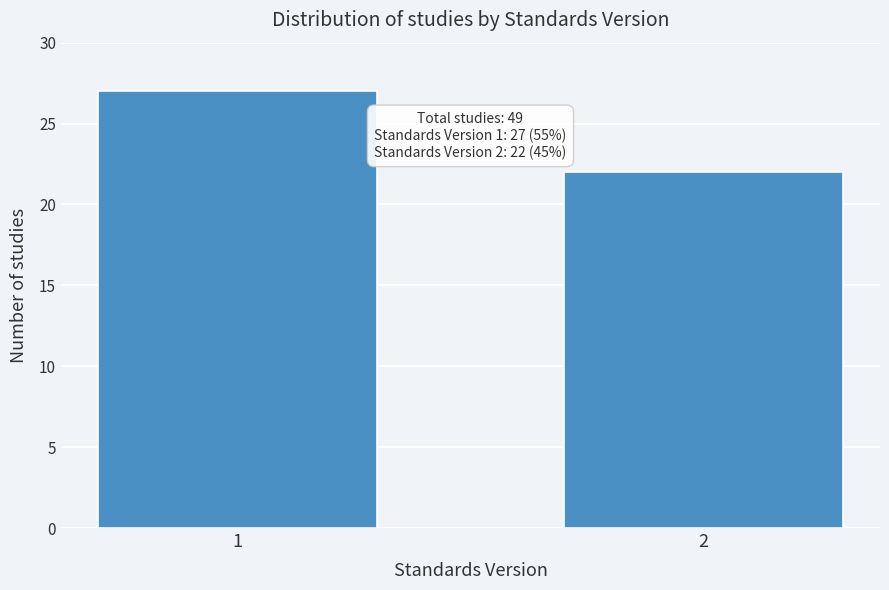

Reading left to right, extract all data points from this chart.

27	22